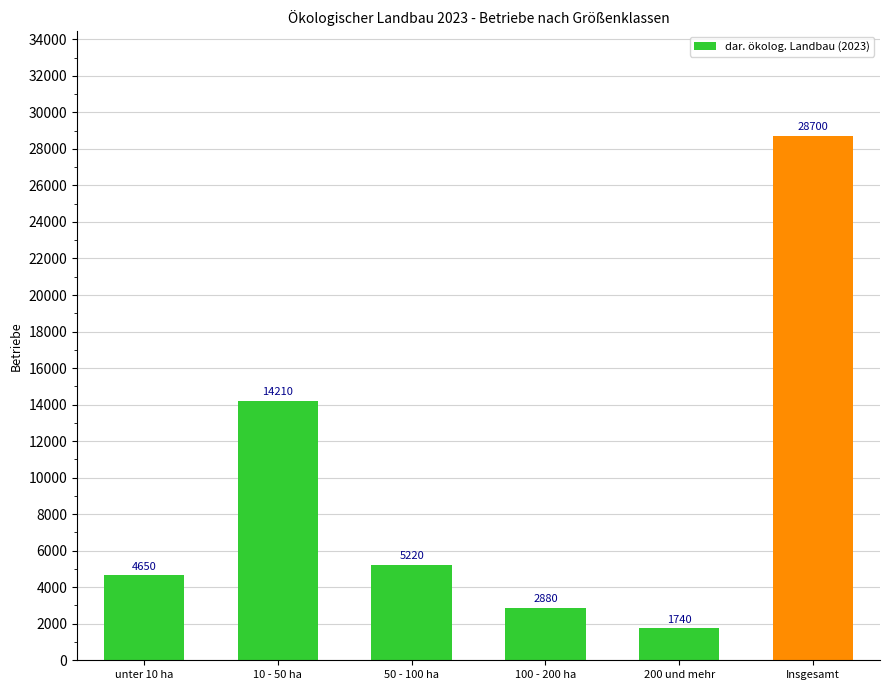

Does the chart contain stacked bars?

No